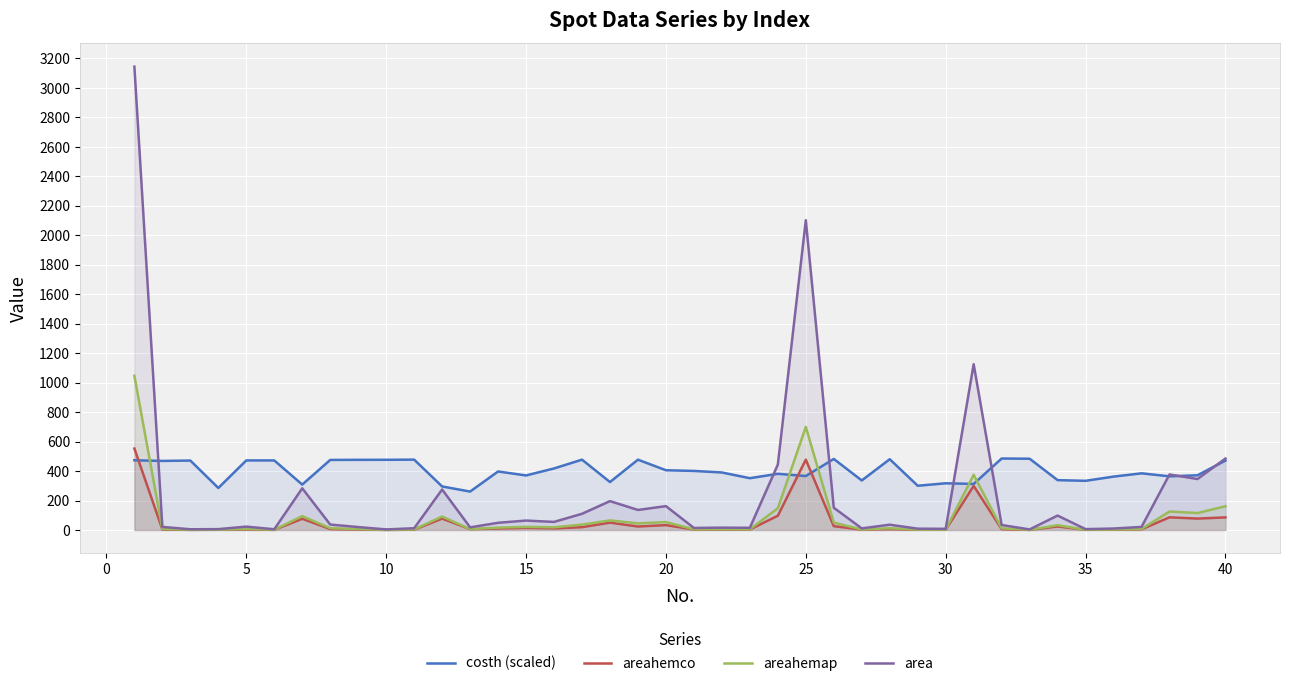

What is the maximum value for areahemco?

552.8